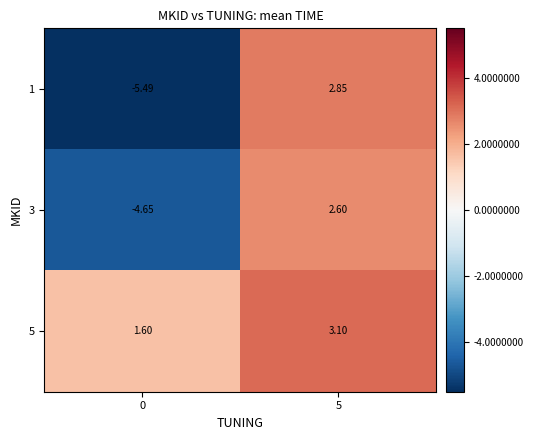

What is the minimum value shown in the chart?

-5.5